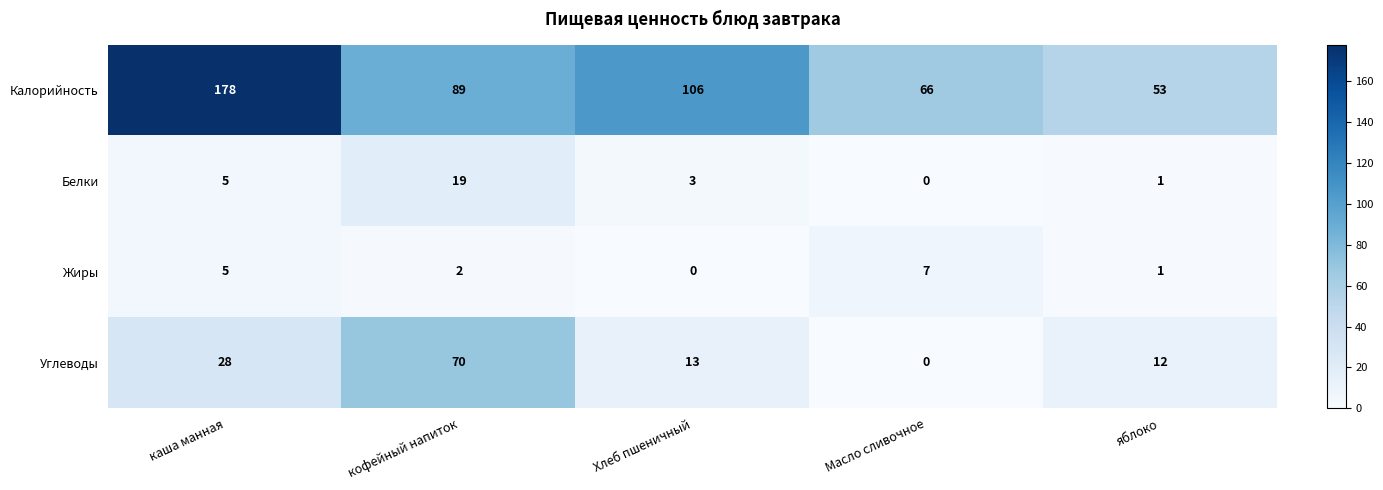

How many positive values does the Углеводы series have?

4